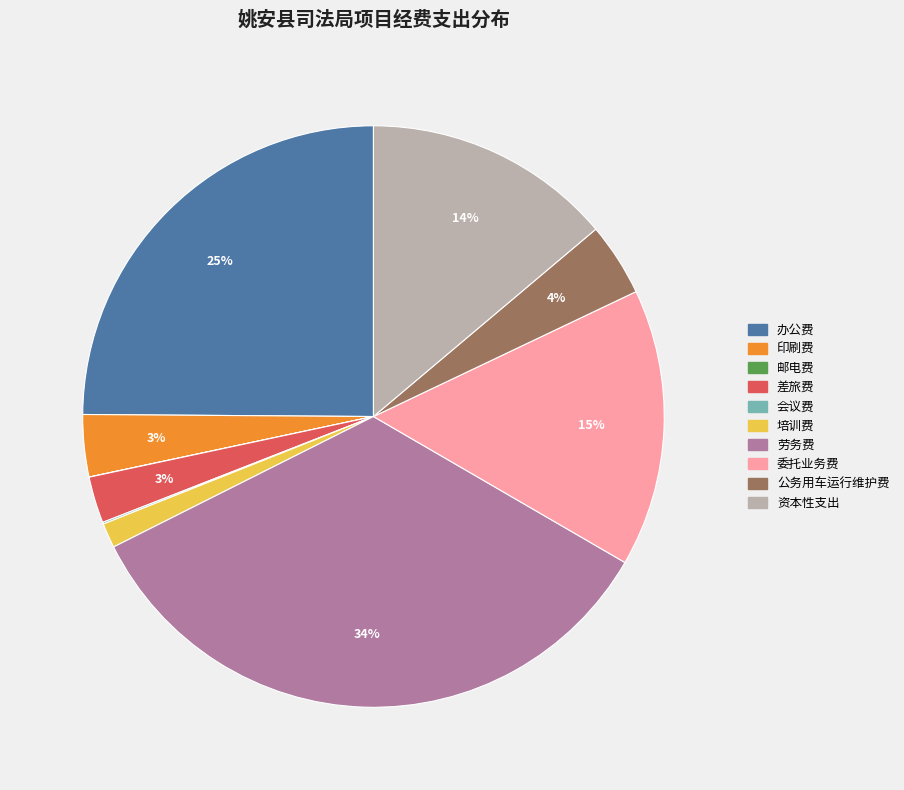

Is the sum of 公务用车运行维护费 and 办公费 greater than half?

No